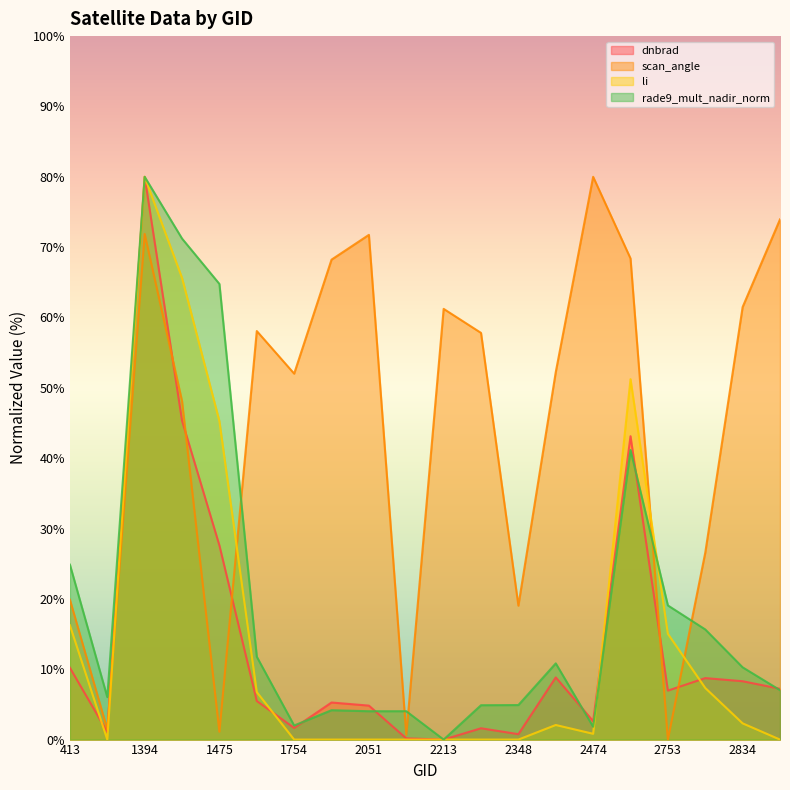

How many lines are shown in the chart?

4